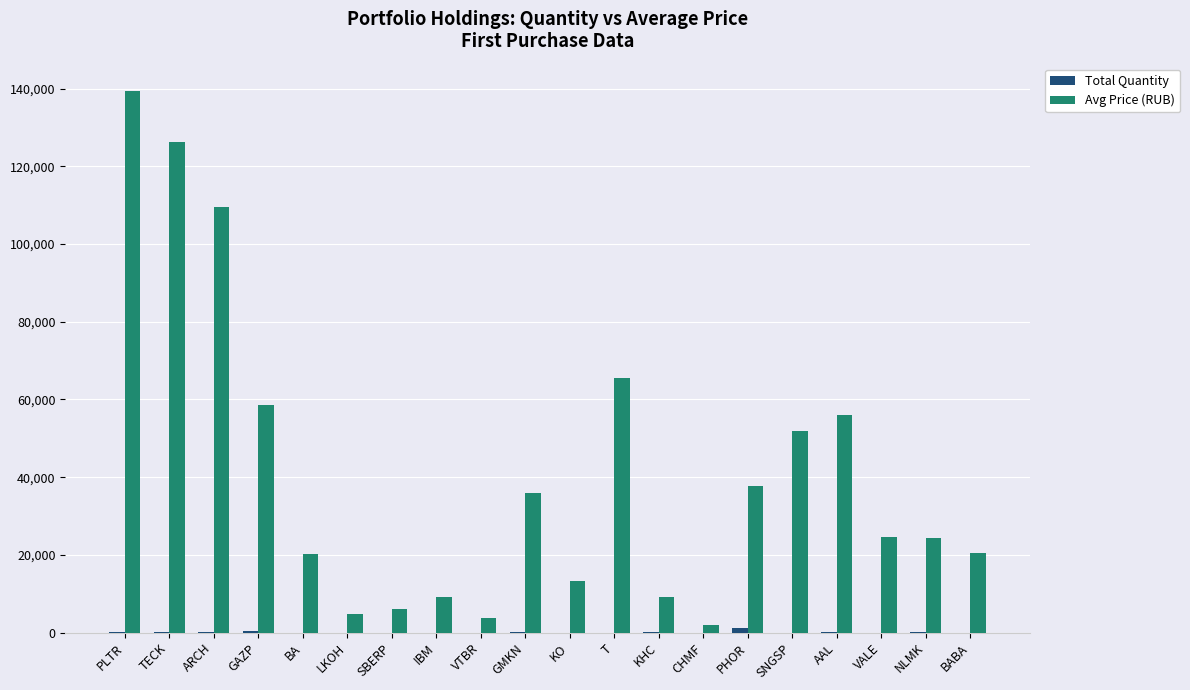

At which category is the sum across all series the highest?

PLTR